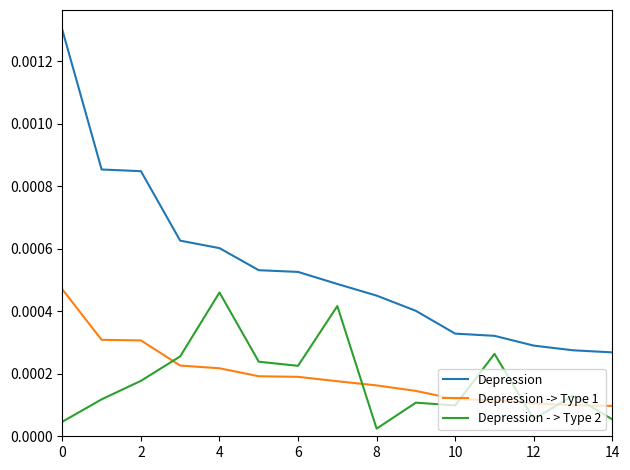

How many distinct data groups are displayed?

3